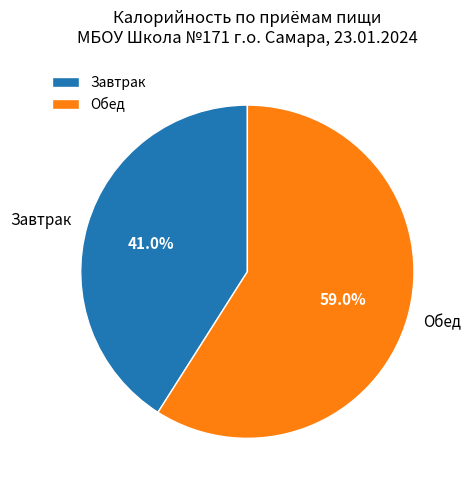

What is the smallest slice in the pie chart?

Завтрак